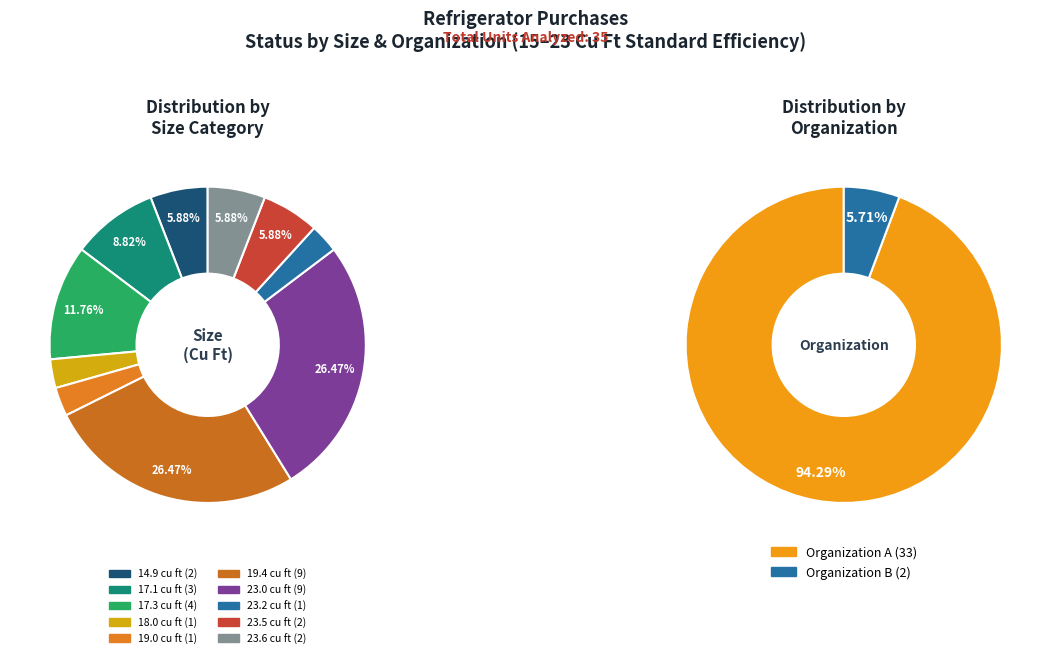

What is the change in value from 17.3 to 18.0?

-3